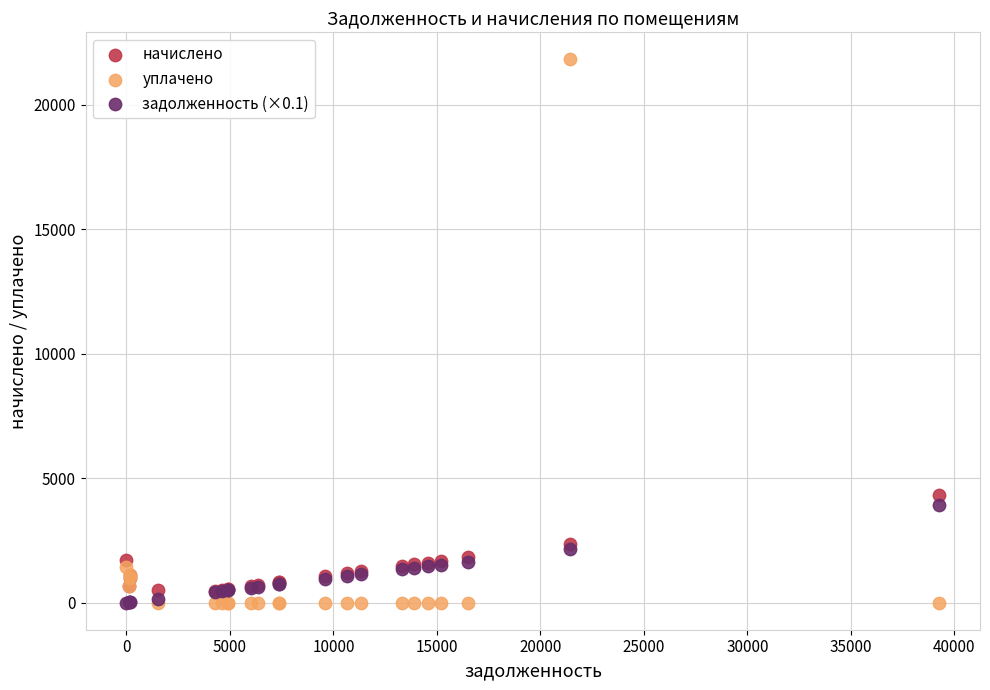

Across all series, what Y value is closest to 10911?

4320.5